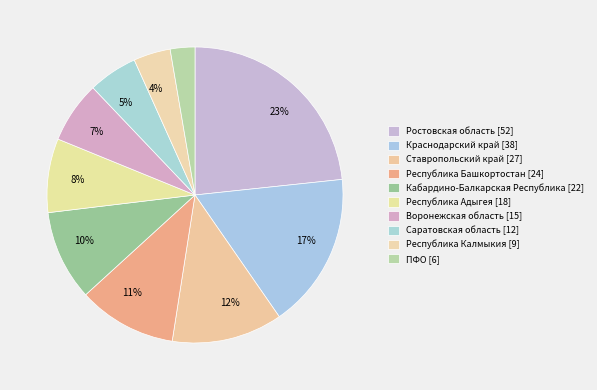

How many segments does this pie chart have?

10